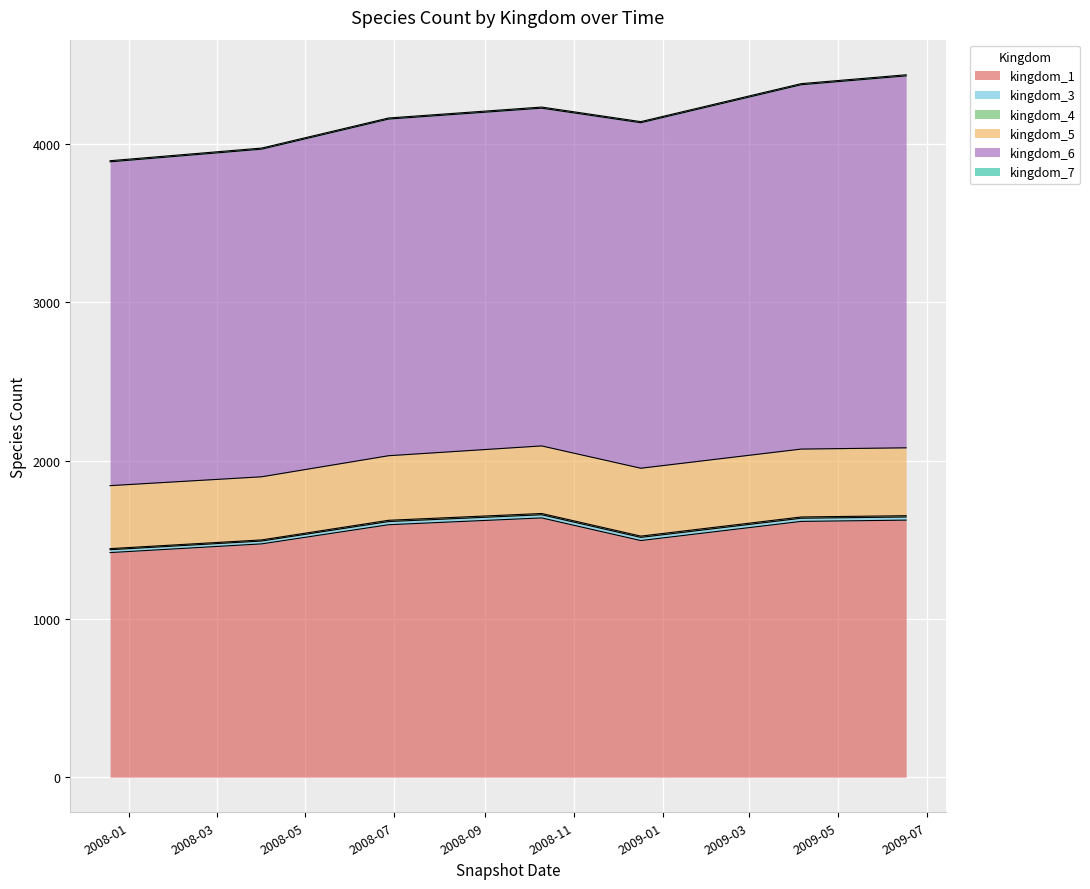

True or false: kingdom_4 and kingdom_6 cross at least once.

False